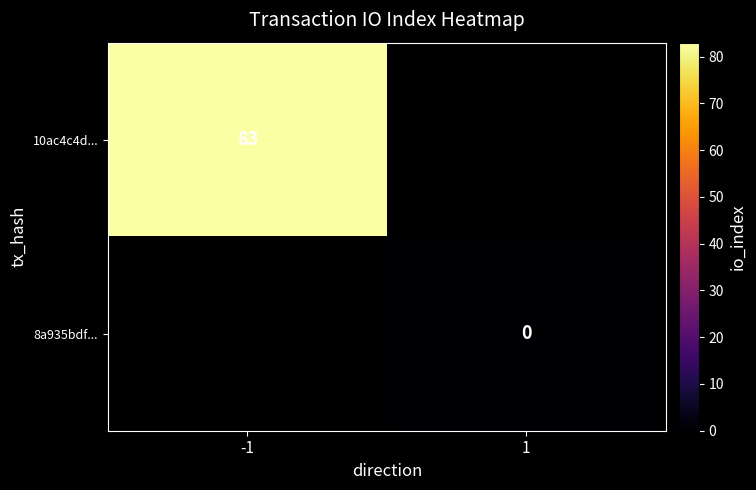

The value of 10ac4c4d... at -1 is 114.4. True or false?

False